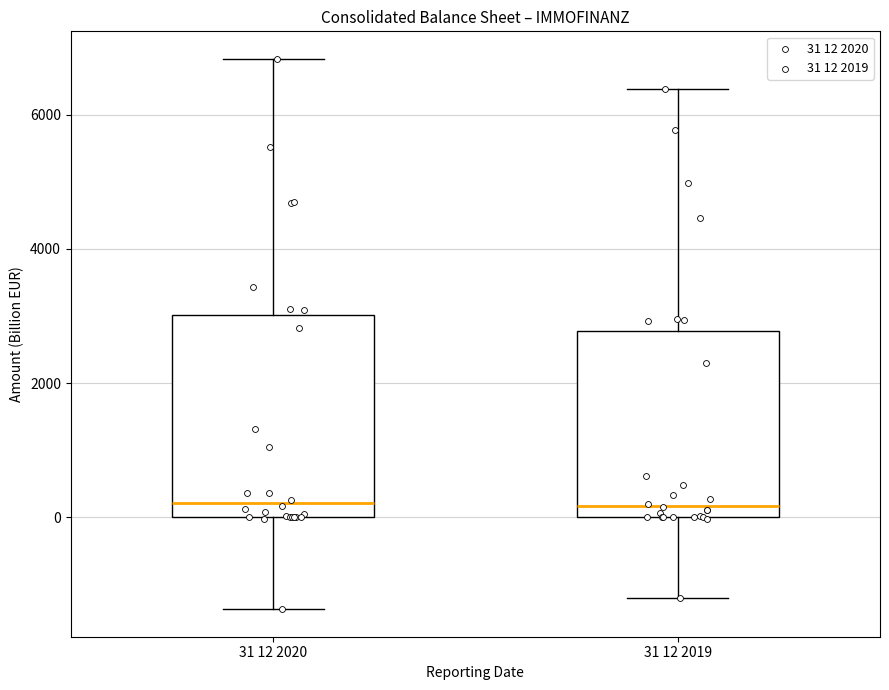

Reading left to right, transcribe this box plot: for each box, give where its median line is, the range the box spans, and where its two whiskers end, as read against the y-axis. The values are not printed on the chart, so give them approximately, as read against the axis.

31 12 2020: median 200, box 0 to 3000, whiskers -1400 to 6800
31 12 2019: median 200, box 0 to 2800, whiskers -1200 to 6400